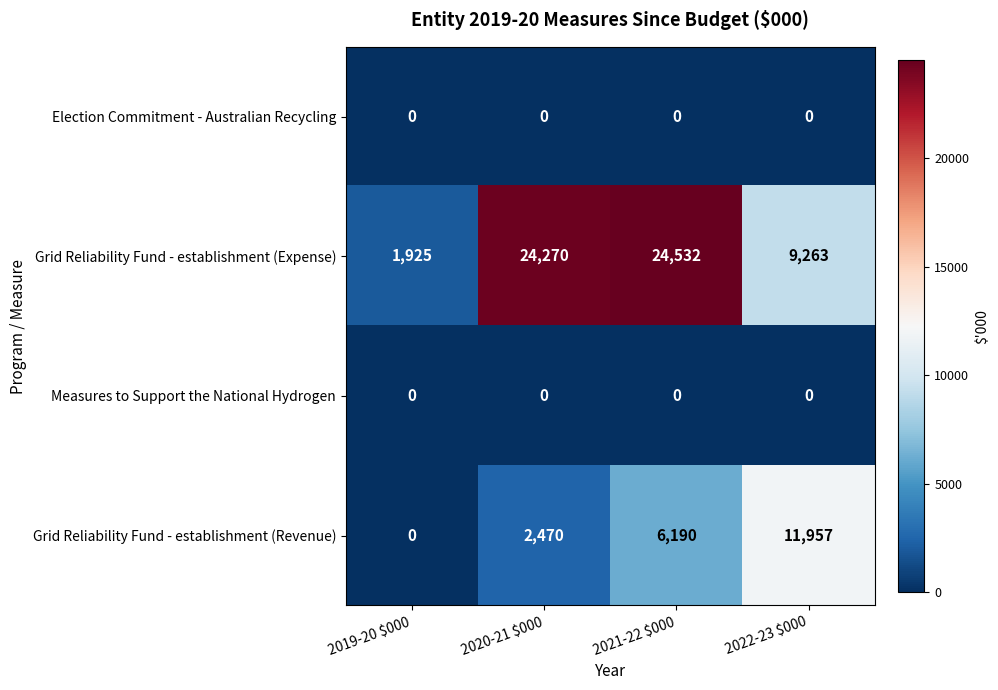

What is the difference between the maximum and minimum values in the Grid Reliability Fund - establishment (Expense) series?

22607